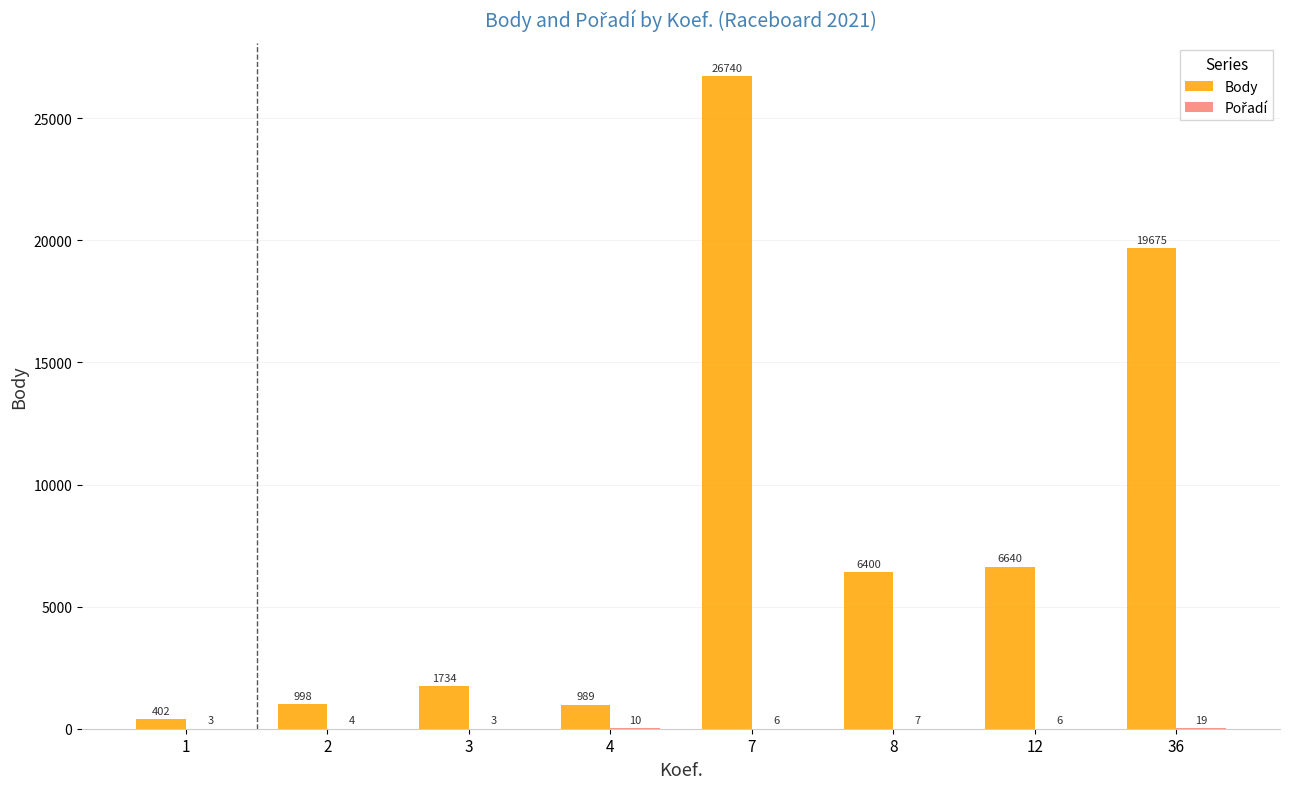

At which label is Body closest to 13571?

36